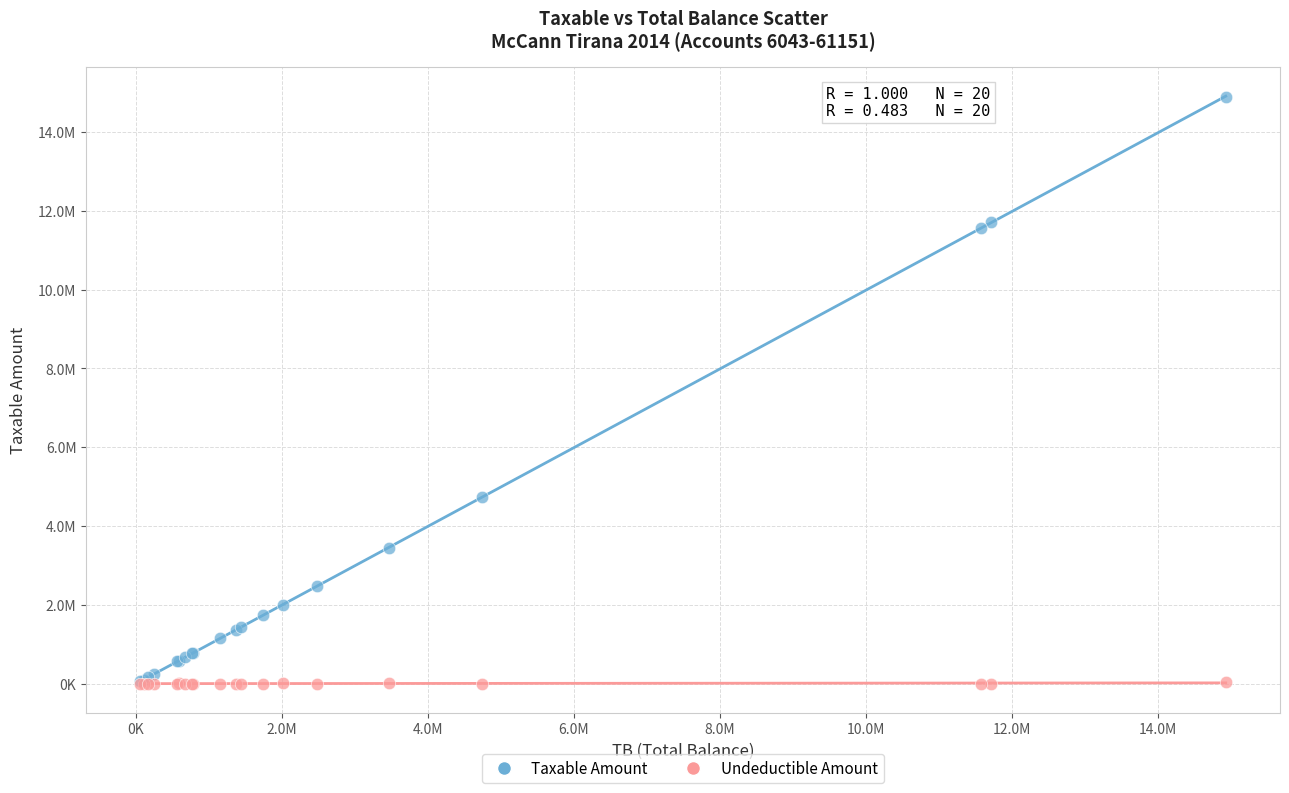

Which series has the widest spread of Y values?

Taxable Amount